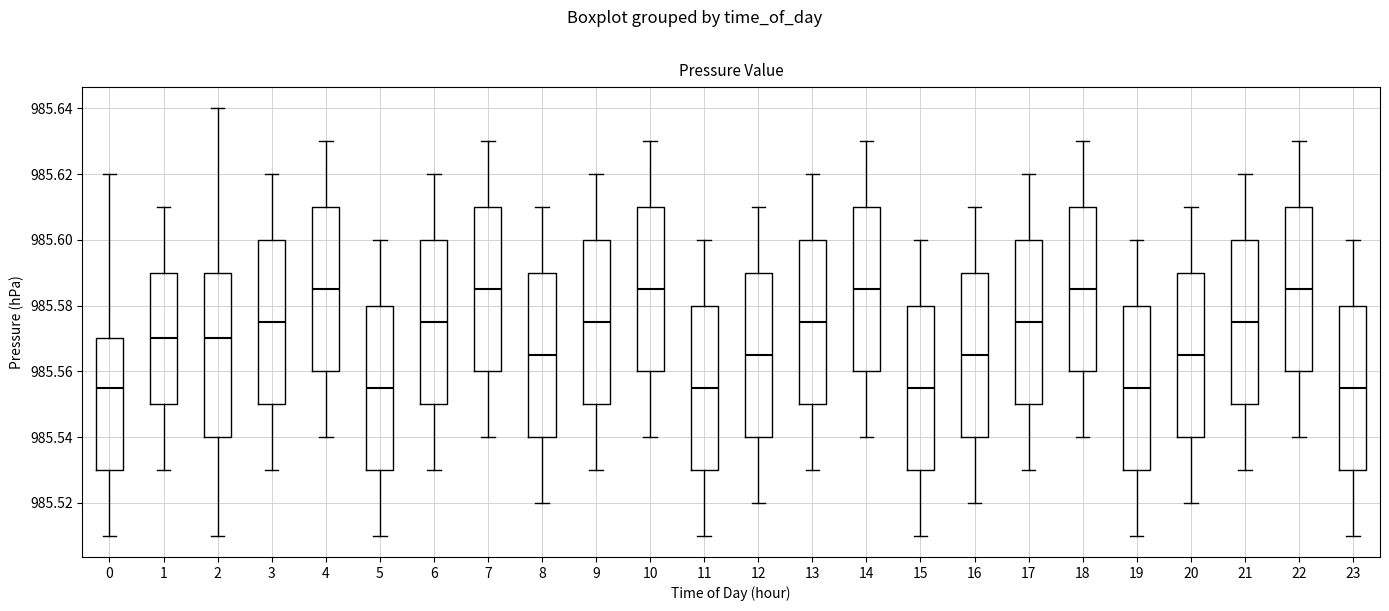

Reading left to right, transcribe this box plot: for each box, give where its median line is, the range the box spans, and where its two whiskers end, as read against the y-axis. The values are not printed on the chart, so give them approximately, as read against the axis.

0: median 985.556, box 985.530 to 985.570, whiskers 985.510 to 985.620
1: median 985.570, box 985.550 to 985.590, whiskers 985.530 to 985.610
2: median 985.570, box 985.540 to 985.590, whiskers 985.510 to 985.640
3: median 985.576, box 985.550 to 985.600, whiskers 985.530 to 985.620
4: median 985.586, box 985.560 to 985.610, whiskers 985.540 to 985.630
5: median 985.556, box 985.530 to 985.580, whiskers 985.510 to 985.600
6: median 985.576, box 985.550 to 985.600, whiskers 985.530 to 985.620
7: median 985.586, box 985.560 to 985.610, whiskers 985.540 to 985.630
8: median 985.566, box 985.540 to 985.590, whiskers 985.520 to 985.610
9: median 985.576, box 985.550 to 985.600, whiskers 985.530 to 985.620
10: median 985.586, box 985.560 to 985.610, whiskers 985.540 to 985.630
11: median 985.556, box 985.530 to 985.580, whiskers 985.510 to 985.600
12: median 985.566, box 985.540 to 985.590, whiskers 985.520 to 985.610
13: median 985.576, box 985.550 to 985.600, whiskers 985.530 to 985.620
14: median 985.586, box 985.560 to 985.610, whiskers 985.540 to 985.630
15: median 985.556, box 985.530 to 985.580, whiskers 985.510 to 985.600
16: median 985.566, box 985.540 to 985.590, whiskers 985.520 to 985.610
17: median 985.576, box 985.550 to 985.600, whiskers 985.530 to 985.620
18: median 985.586, box 985.560 to 985.610, whiskers 985.540 to 985.630
19: median 985.556, box 985.530 to 985.580, whiskers 985.510 to 985.600
20: median 985.566, box 985.540 to 985.590, whiskers 985.520 to 985.610
21: median 985.576, box 985.550 to 985.600, whiskers 985.530 to 985.620
22: median 985.586, box 985.560 to 985.610, whiskers 985.540 to 985.630
23: median 985.556, box 985.530 to 985.580, whiskers 985.510 to 985.600